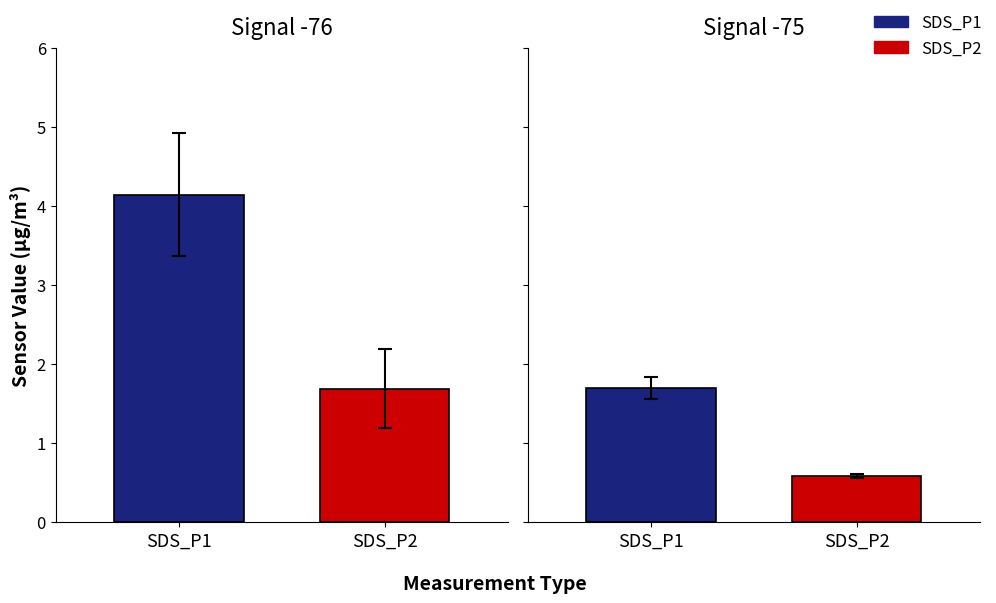

How many bars are there in each group?

2